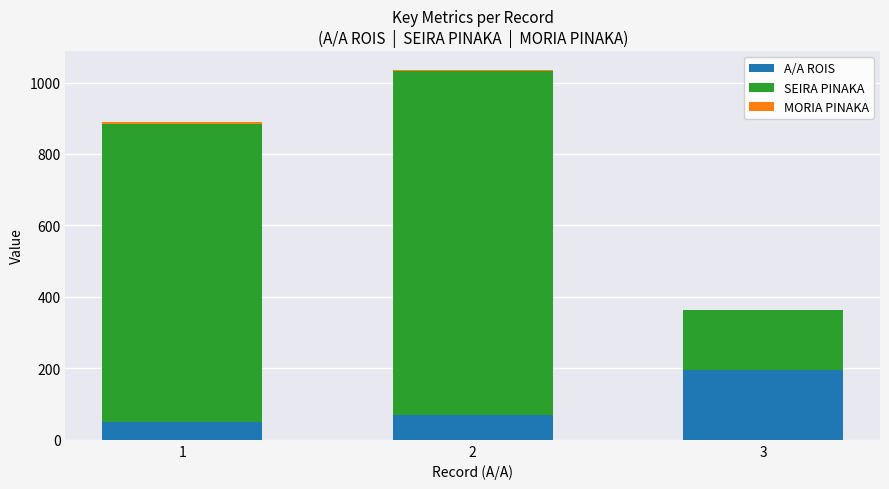

What is the difference between the maximum and minimum values in the MORIA PINAKA series?

4.5